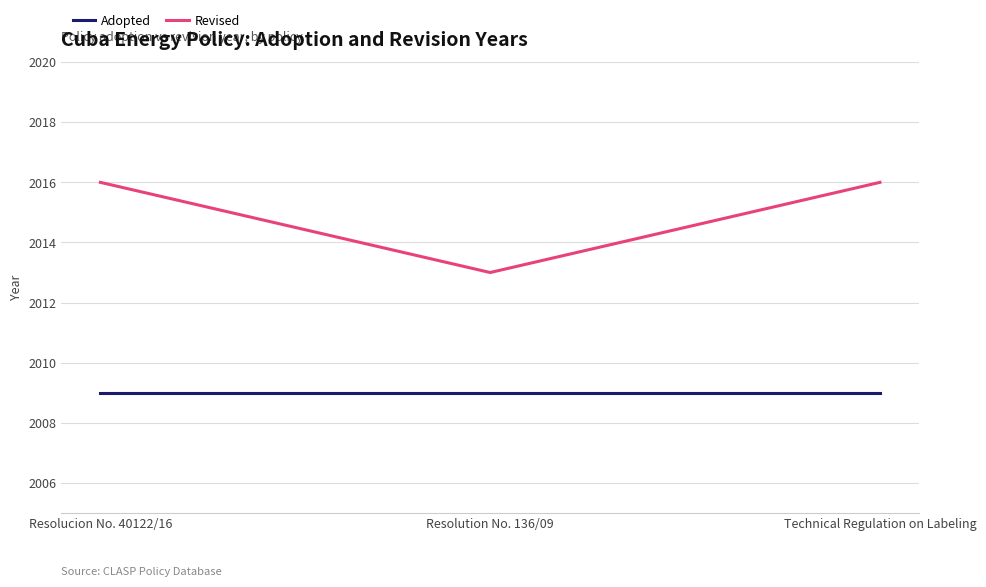

What is the sum of the Revised values at Technical Regulation on Labeling and Resolucion No. 40122/16?

4032